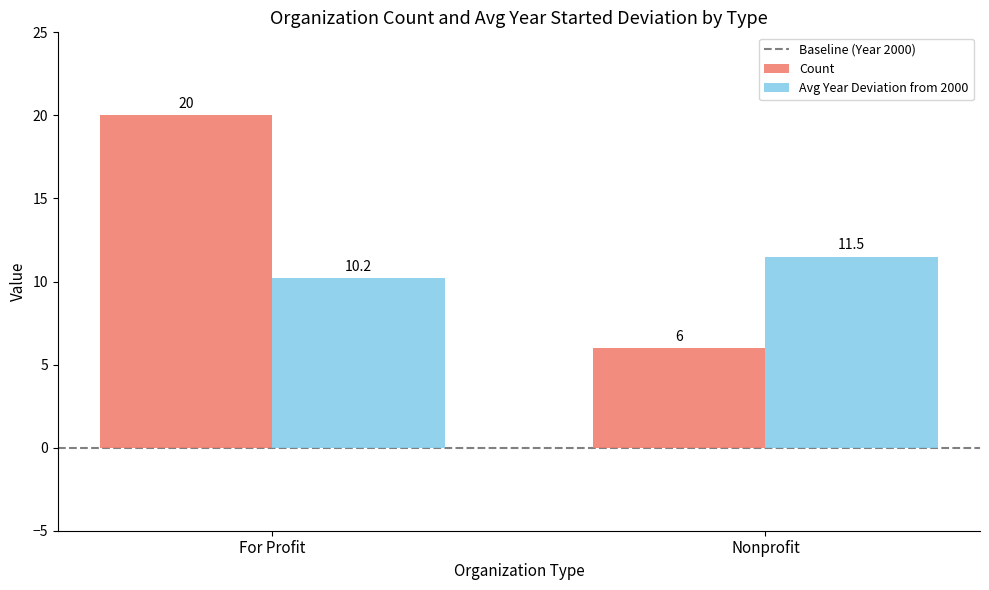

Reading left to right, extract all data points from this chart.

Count: 20.0	6.0
Avg Year Deviation from 2000: 10.2	11.5